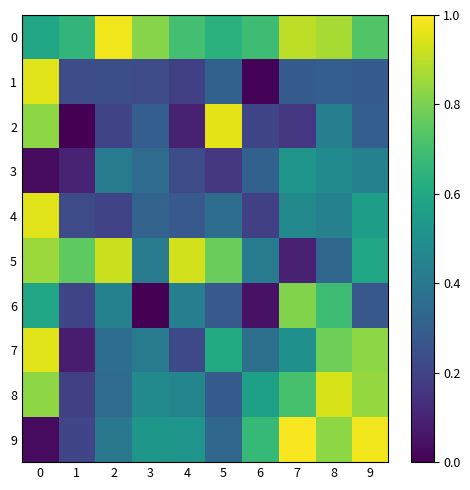

Count the number of data series in this chart.

10